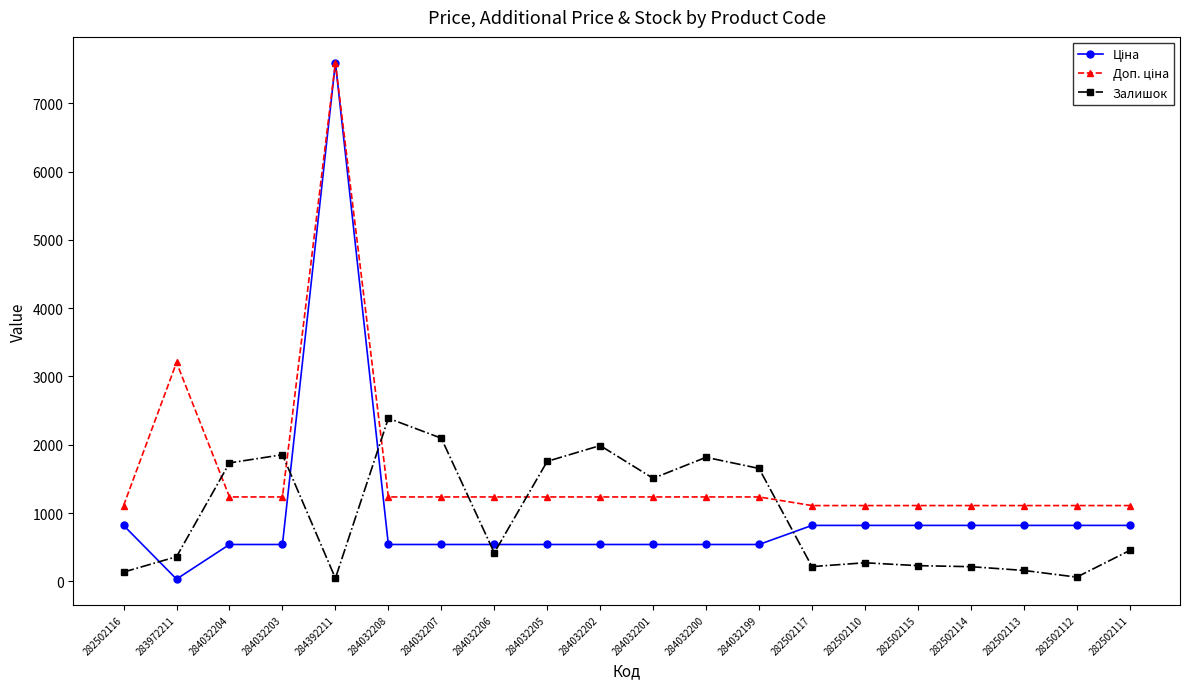

Which category has the highest value in the Залишок series?

284032208